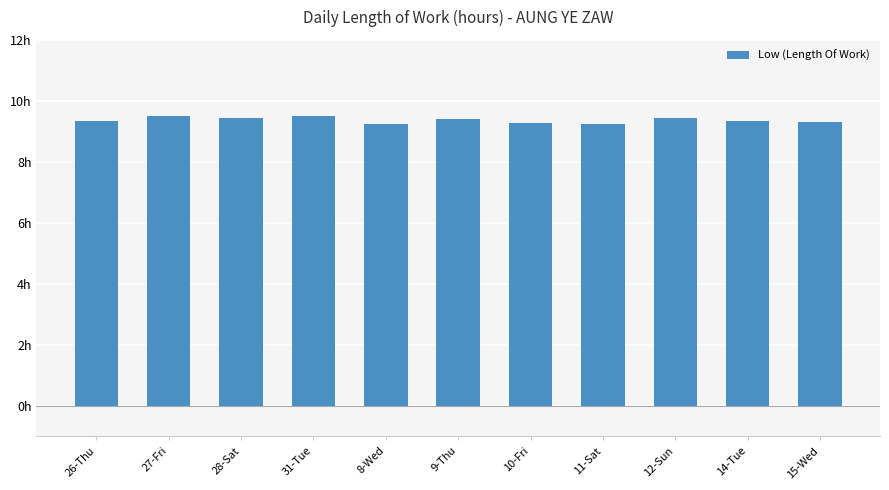

Are the bars horizontal?

No